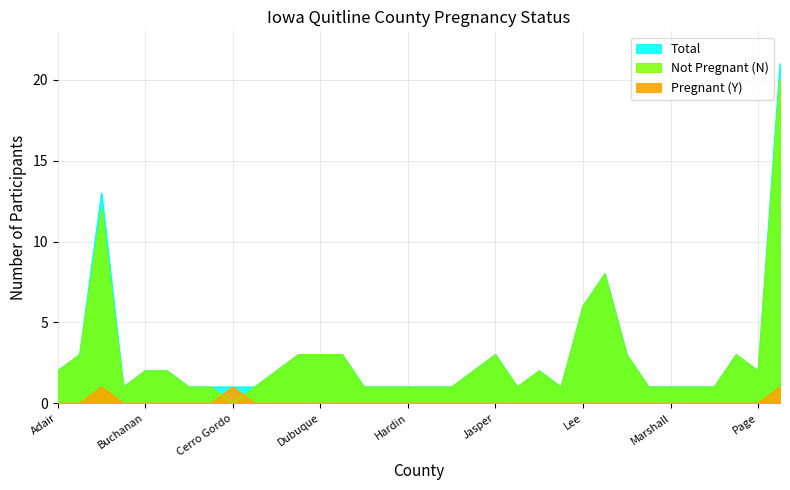

Reading right to left, extract all data points from this chart.

Pregnant (Y): 1	0	0	0	0	0	0	0	0	0	0	0	0	0	0	0	0	0	0	0	0	0	0	0	0	1	0	0	0	0	0	1	0	0
Not Pregnant (N): 20	2	3	1	1	1	1	3	8	6	1	2	1	3	2	1	1	1	1	1	3	3	3	2	1	0	1	1	2	2	1	12	3	2
Total: 21	2	3	1	1	1	1	3	8	6	1	2	1	3	2	1	1	1	1	1	3	3	3	2	1	1	1	1	2	2	1	13	3	2